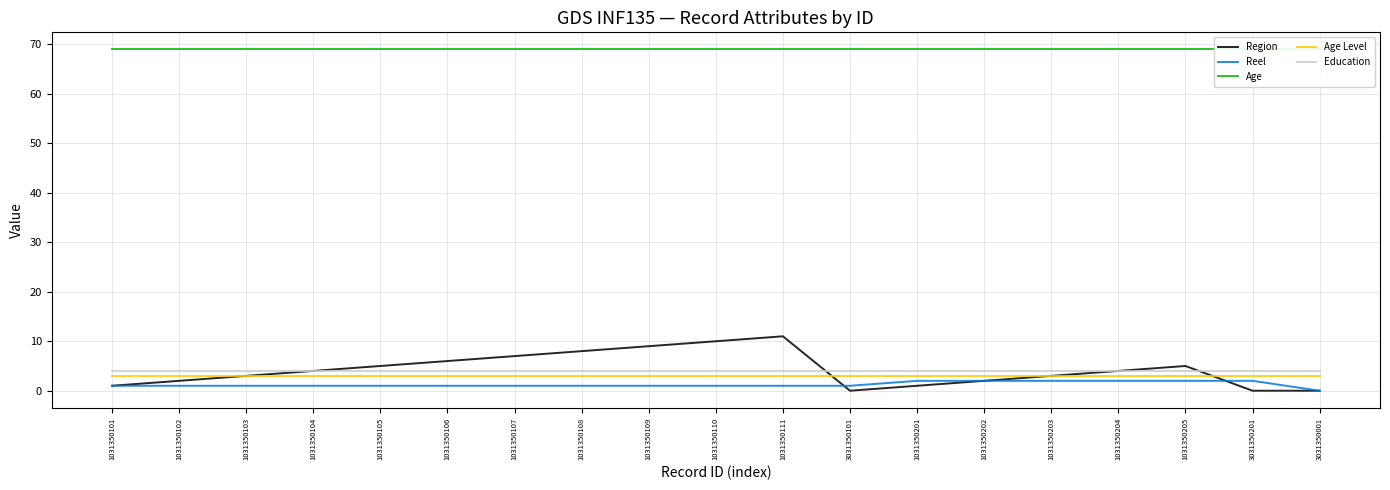

Does the chart have visible grid lines?

Yes